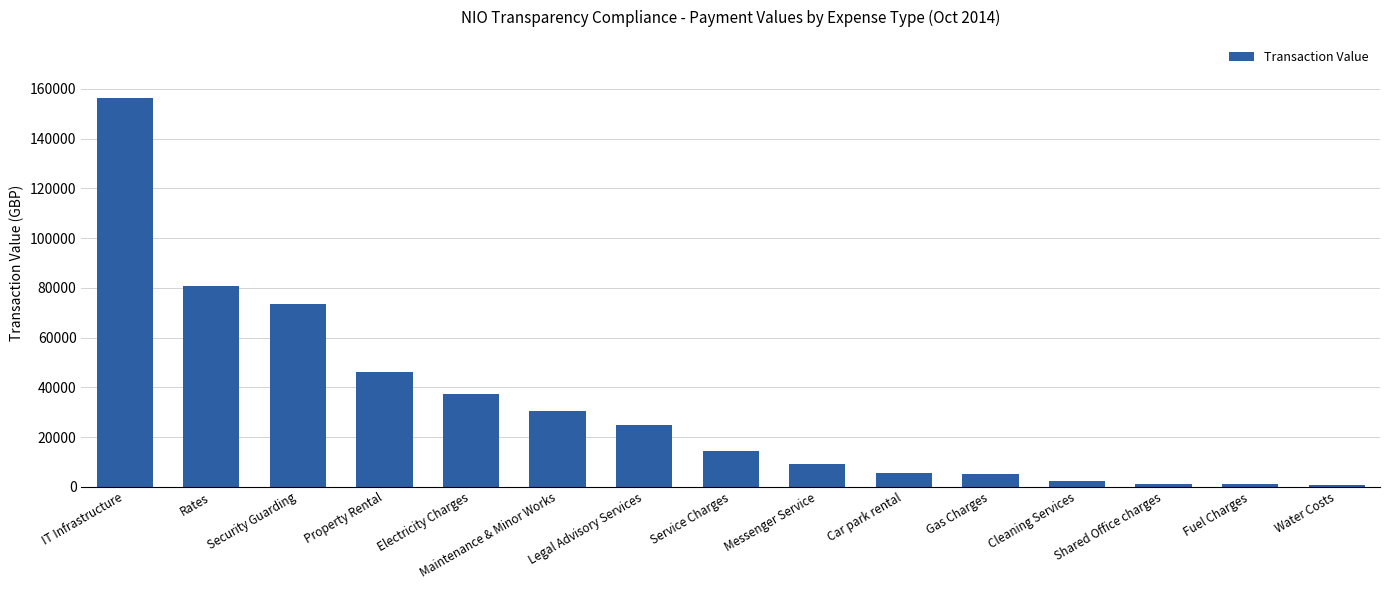

What is the greatest value displayed?

156249.5